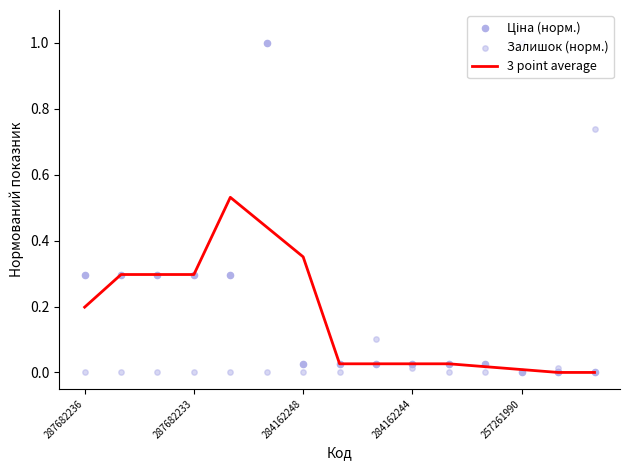

What are all the series names shown in the legend?

3 point average, Ціна (норм.), Залишок (норм.)